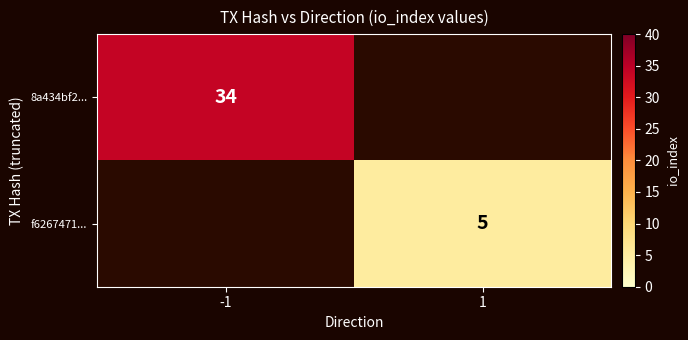

Count the number of categories in the chart.

2